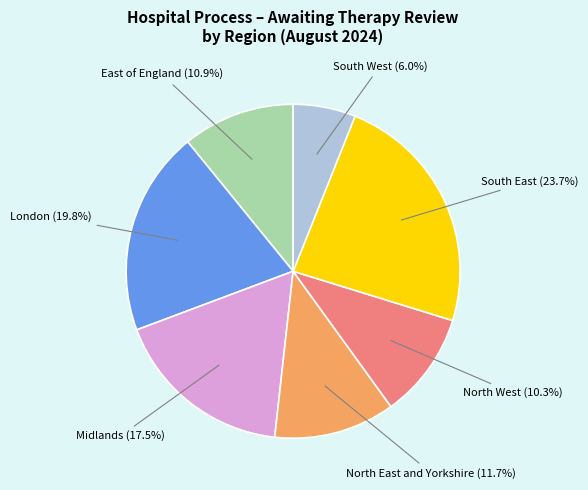

Which category has the biggest portion of the pie?

South East